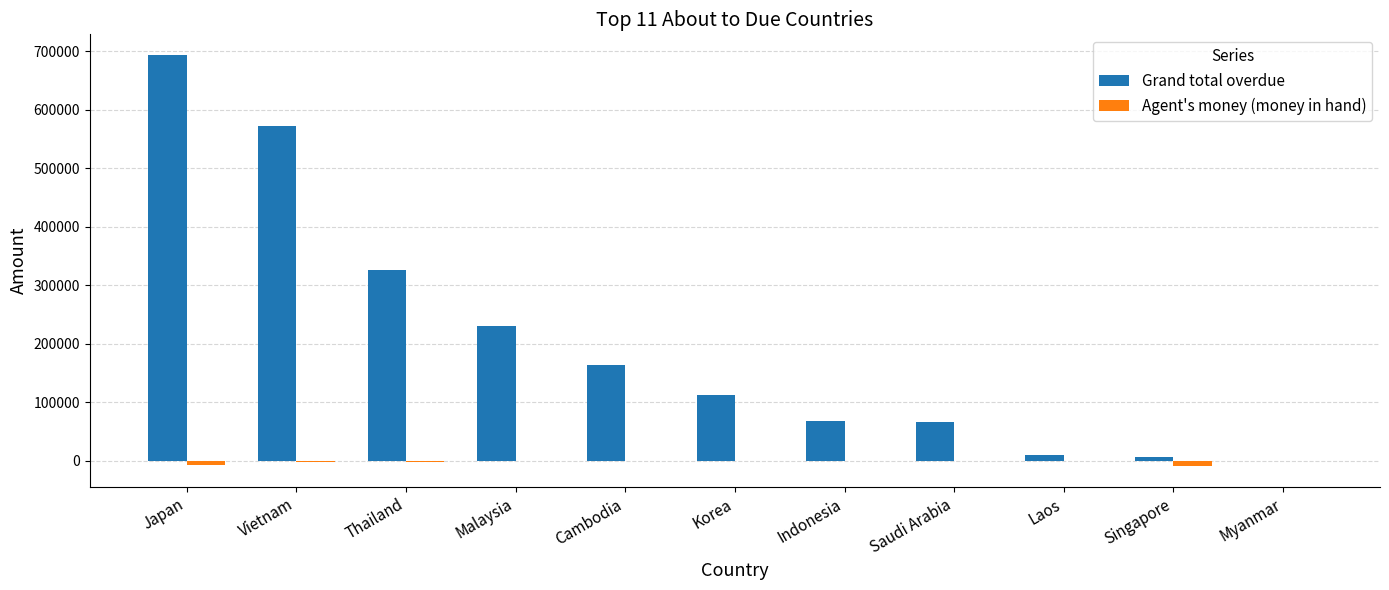

The Grand total overdue series shows 325191.0 at Thailand. True or false?

True